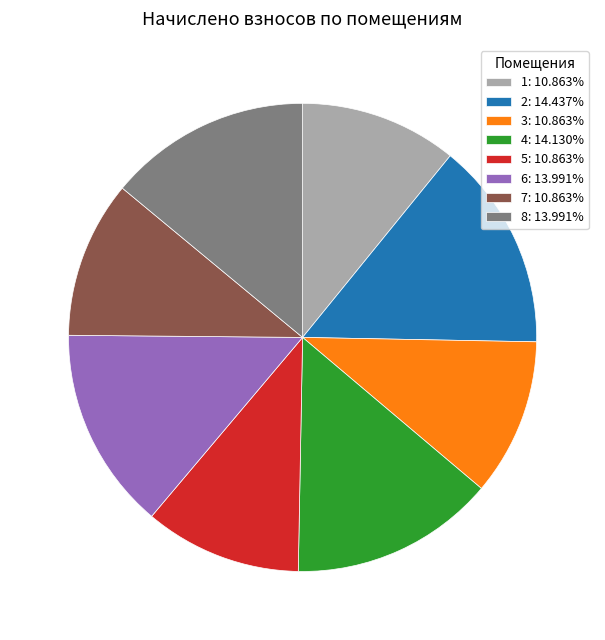

The 6 slice represents 6% of the pie. True or false?

False